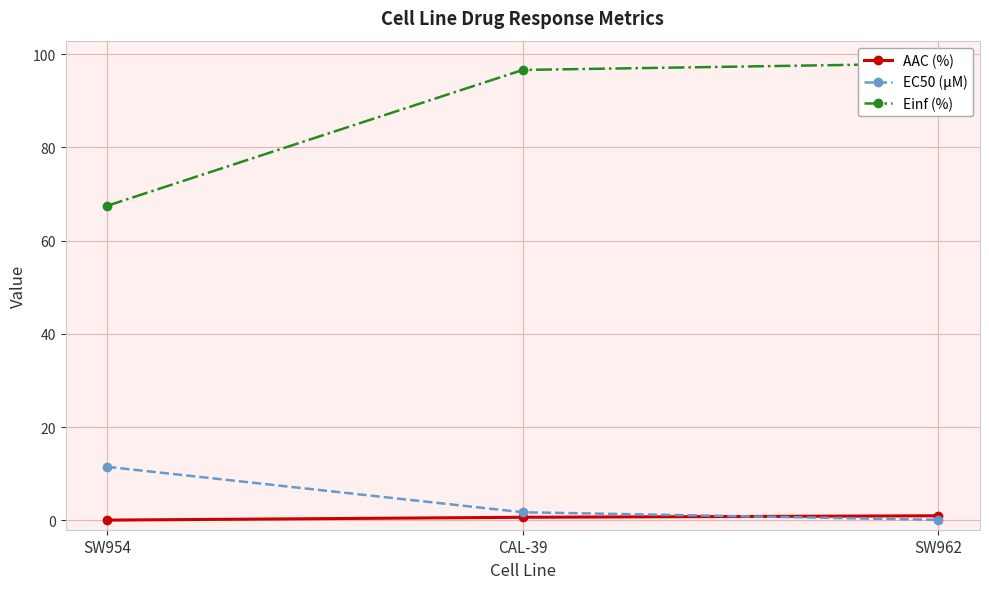

What is the label of the 2nd point from the left?

CAL-39